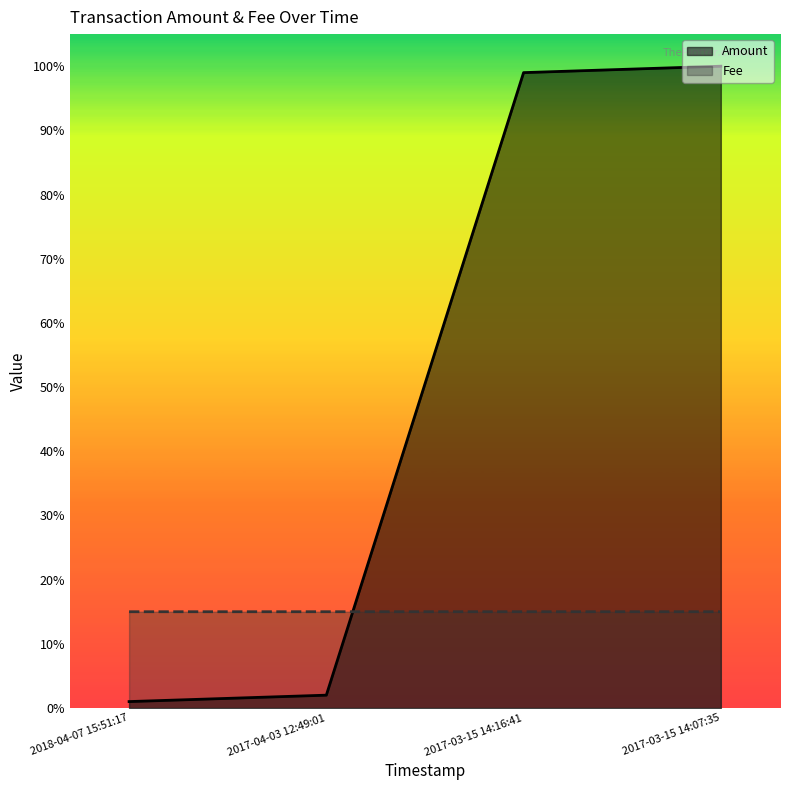

The value of Amount at 2017-03-15 14:16:41 is 99.0. True or false?

True